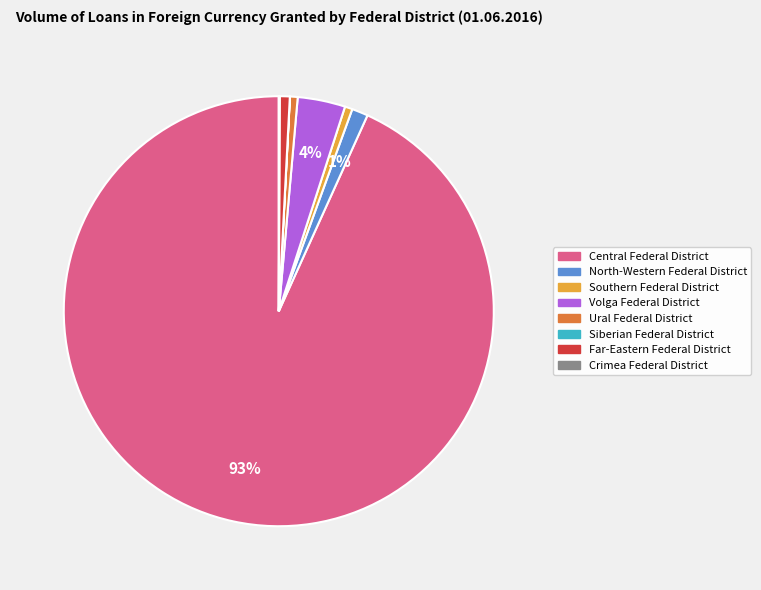

To the nearest percent, what is the average slice percentage?

12%